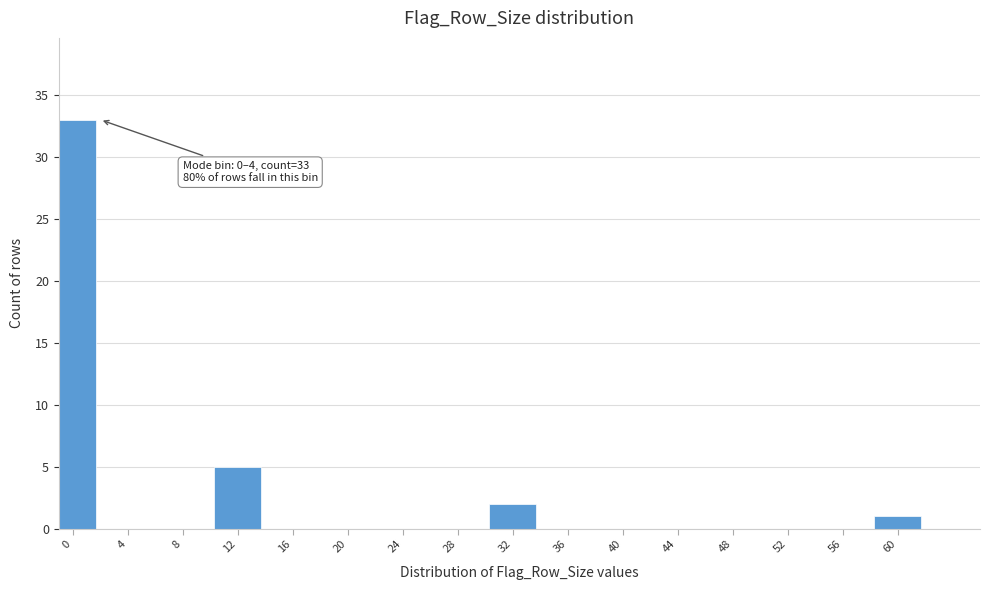

Reading left to right, list all the values displayed in this chart.

0=33	4=0	8=0	12=5	16=0	20=0	24=0	28=0	32=2	36=0	40=0	44=0	48=0	52=0	56=0	60=1